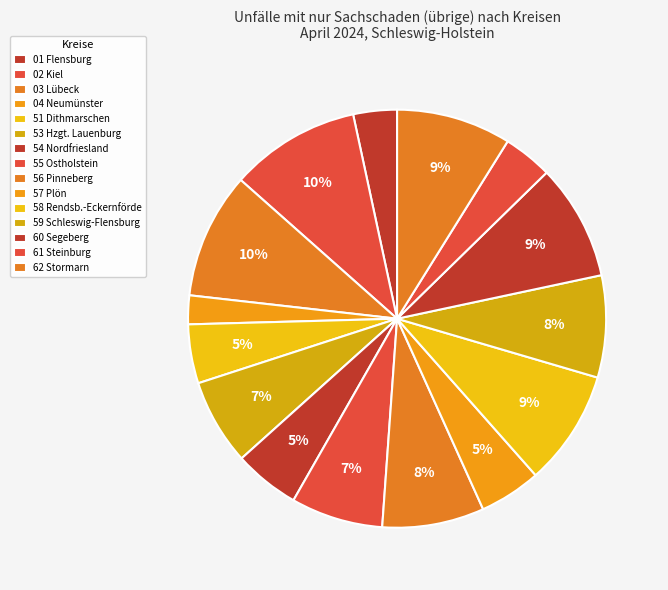

Count the number of slices in the pie.

15